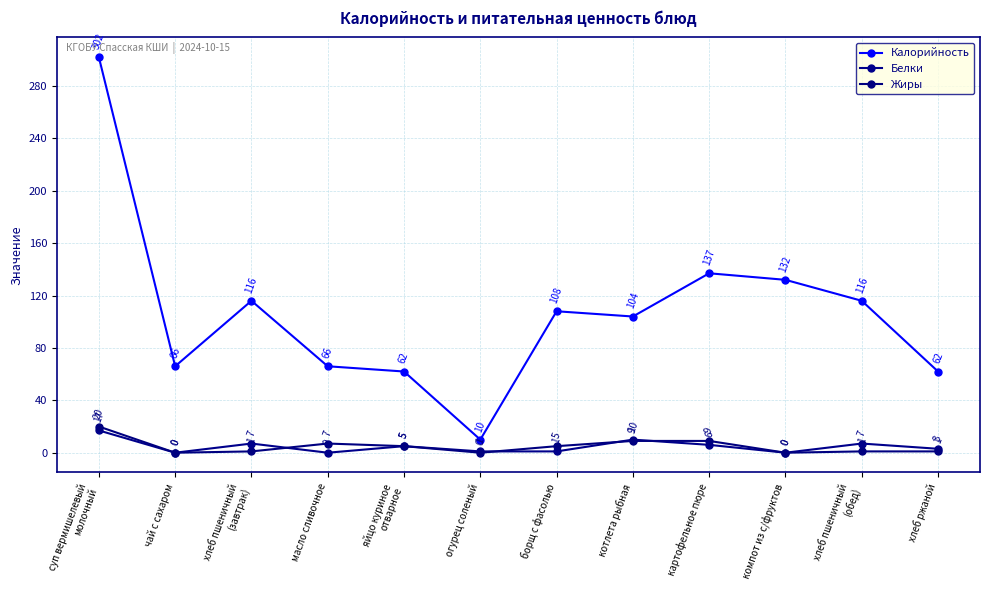

Count the number of categories in the chart.

12